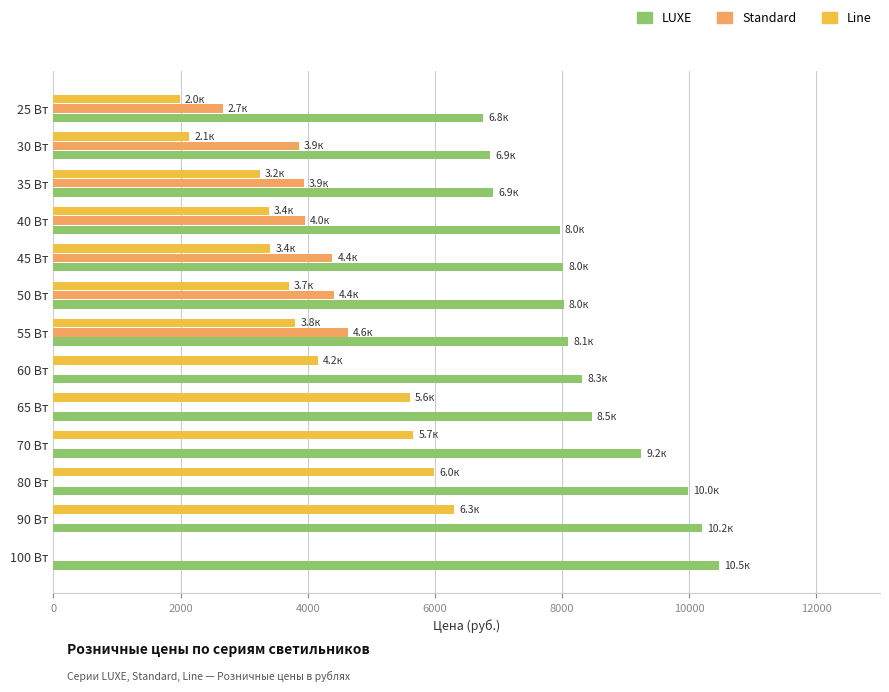

At which label is LUXE closest to 8614?

65 Вт